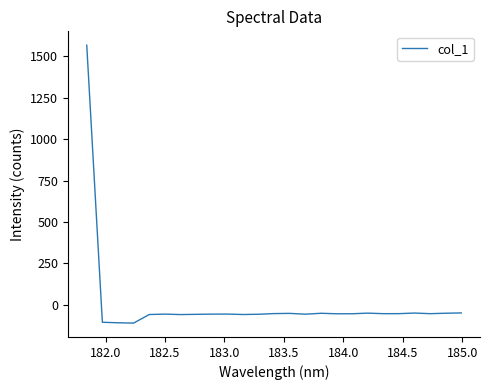

What is the greatest value displayed?

1566.8